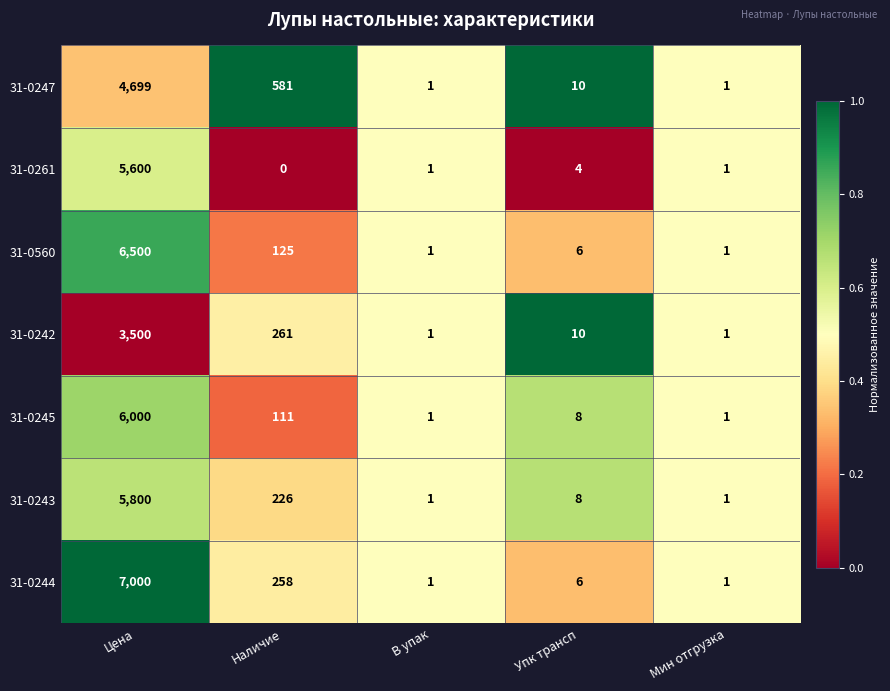

At which category is the sum across all series the highest?

Цена